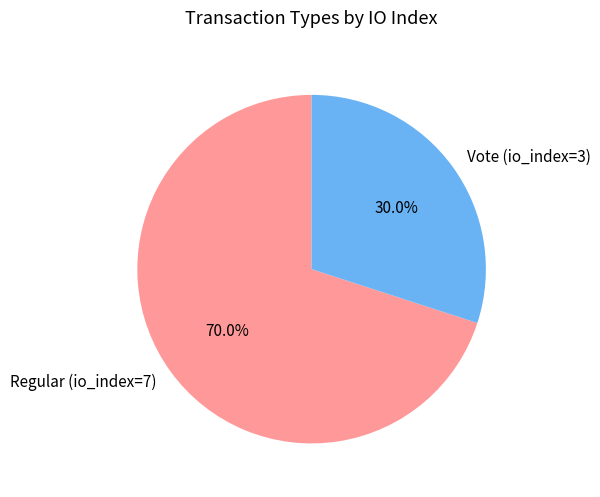

What is the total percentage of Vote (io_index=3) and Regular (io_index=7)?

100.0%